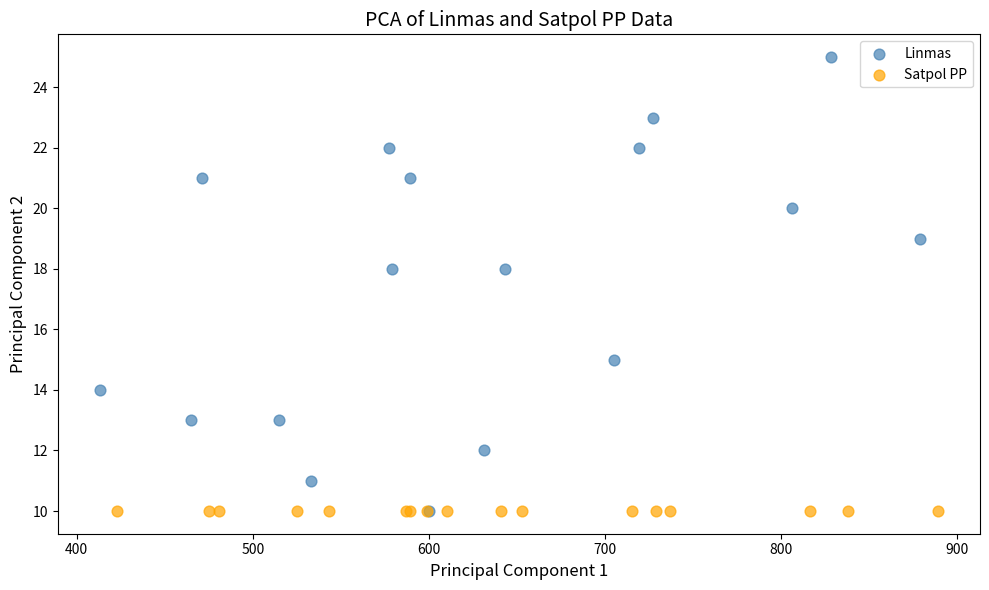

Which series reaches the maximum Y coordinate?

Linmas